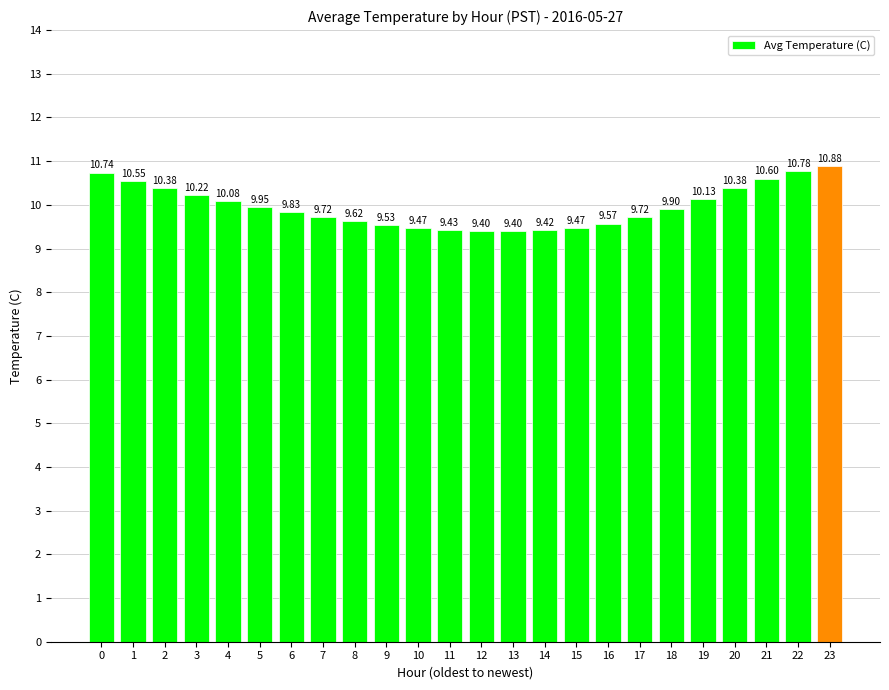

What is the change in value from 6 to 14?

-0.4